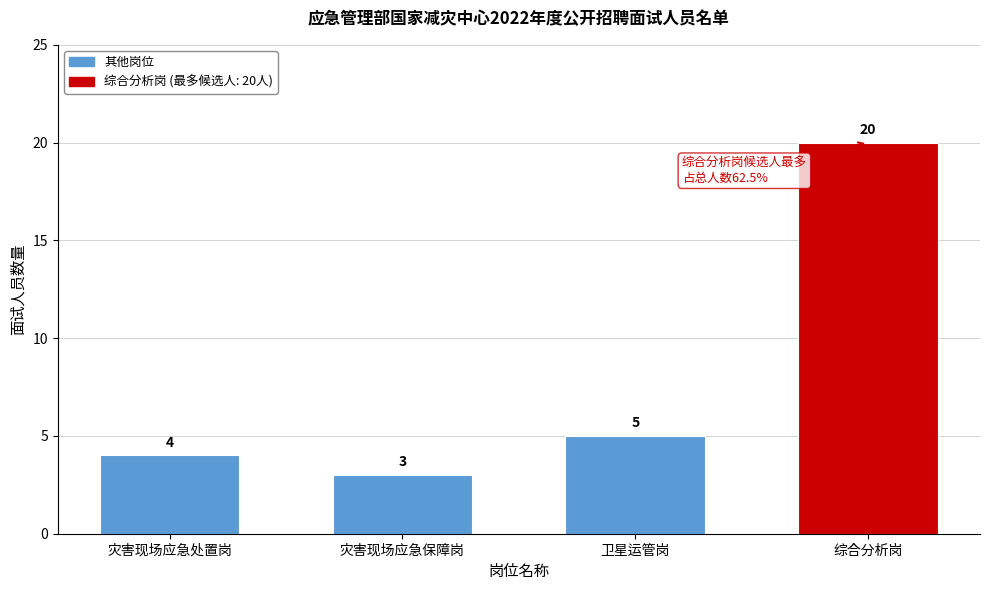

Reading left to right, transcribe all the data shown in this chart.

4	3	5	20